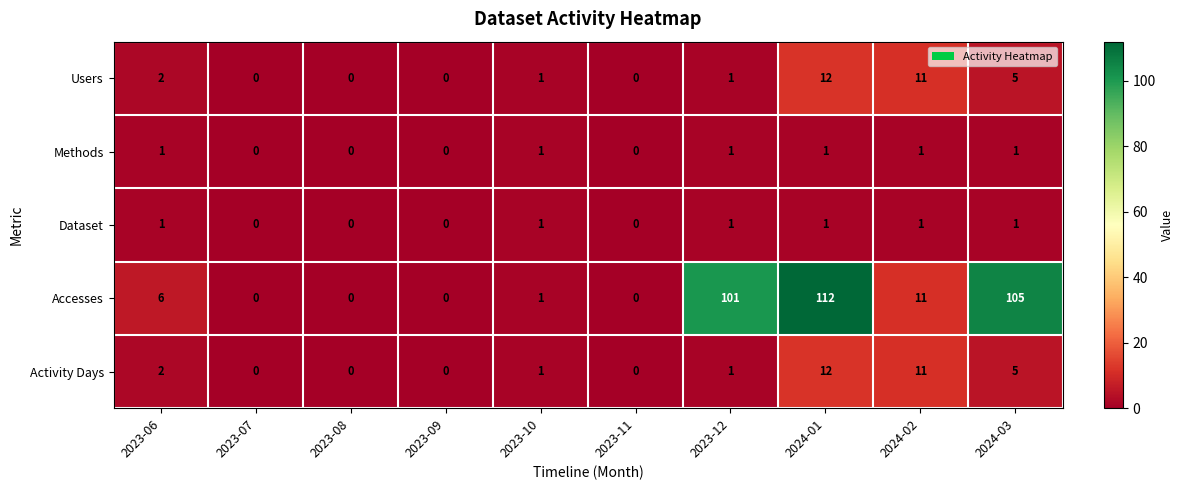

The value of Users at 2024-02 is 15. True or false?

False